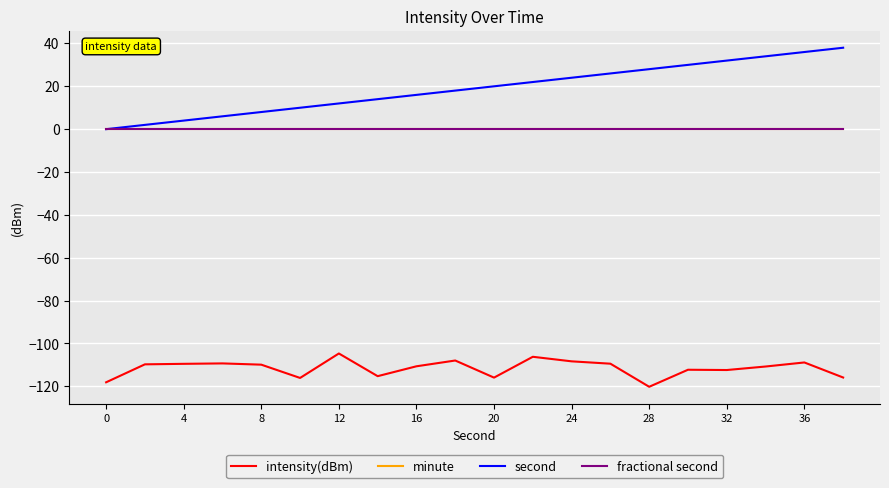

Which series has the largest range (max minus min)?

second